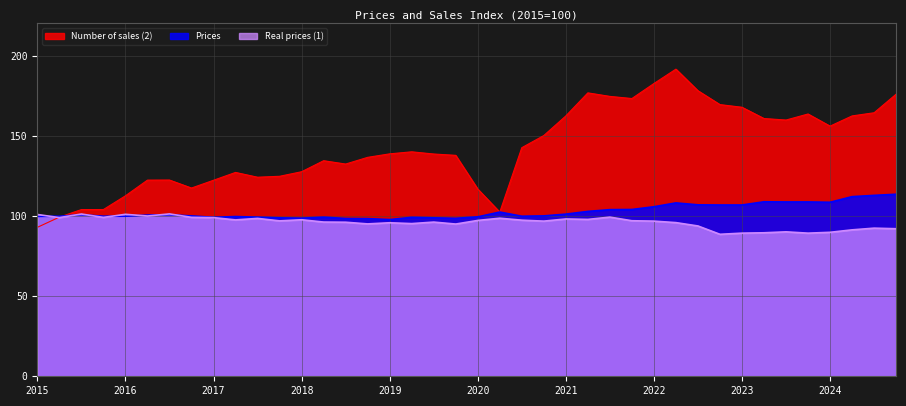

At which label is Number of sales (2) closest to 142?

2020-09